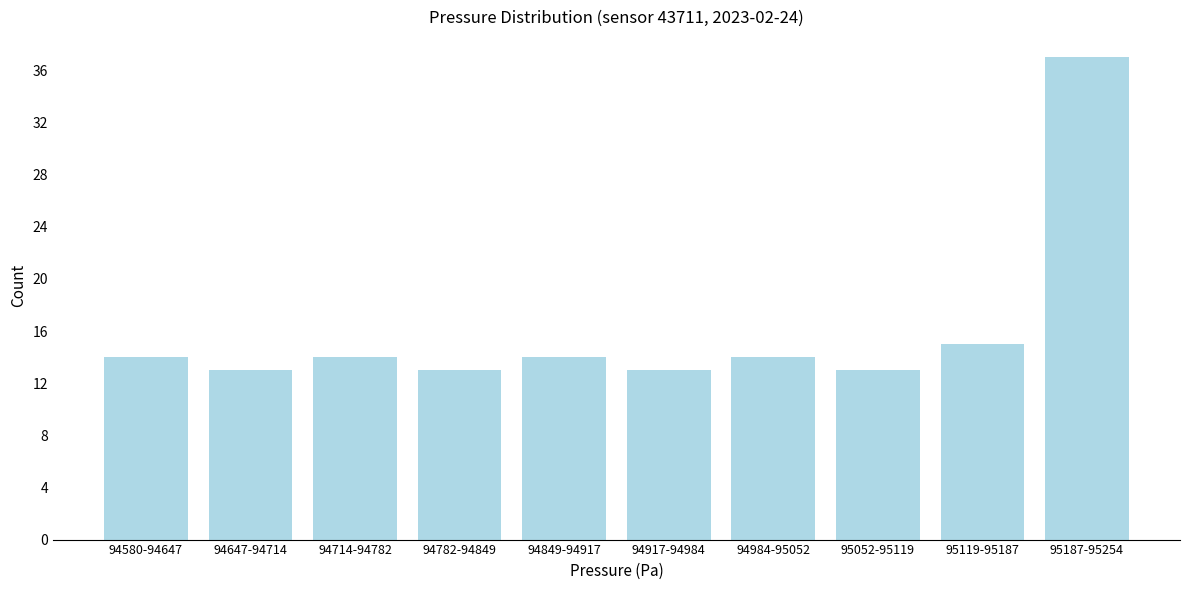

Reading left to right, what are all the values shown in this chart?

94580-94647=14	94647-94714=13	94714-94782=14	94782-94849=13	94849-94917=14	94917-94984=13	94984-95052=14	95052-95119=13	95119-95187=15	95187-95254=37